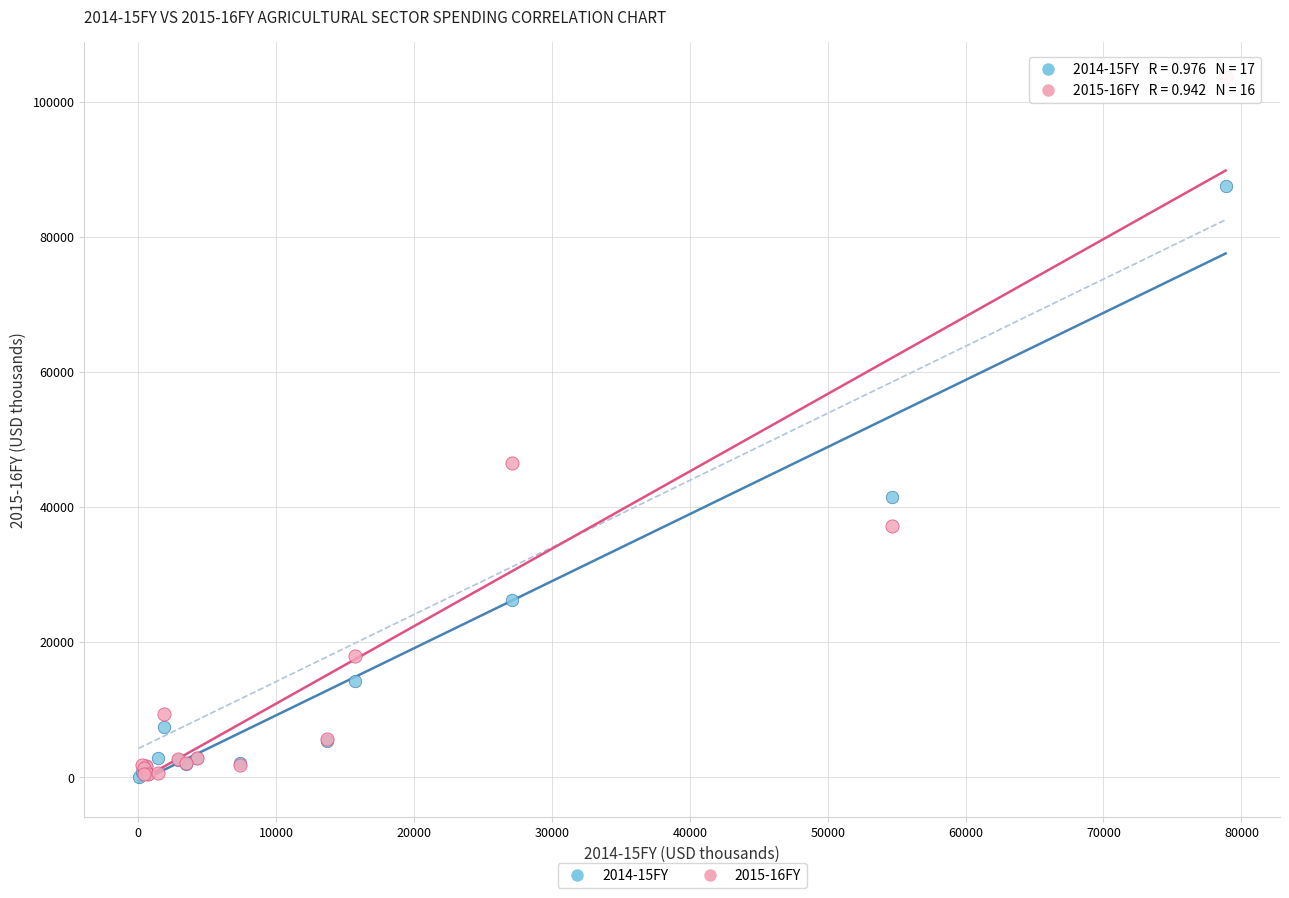

Which series contains the highest Y value?

2015-16FY